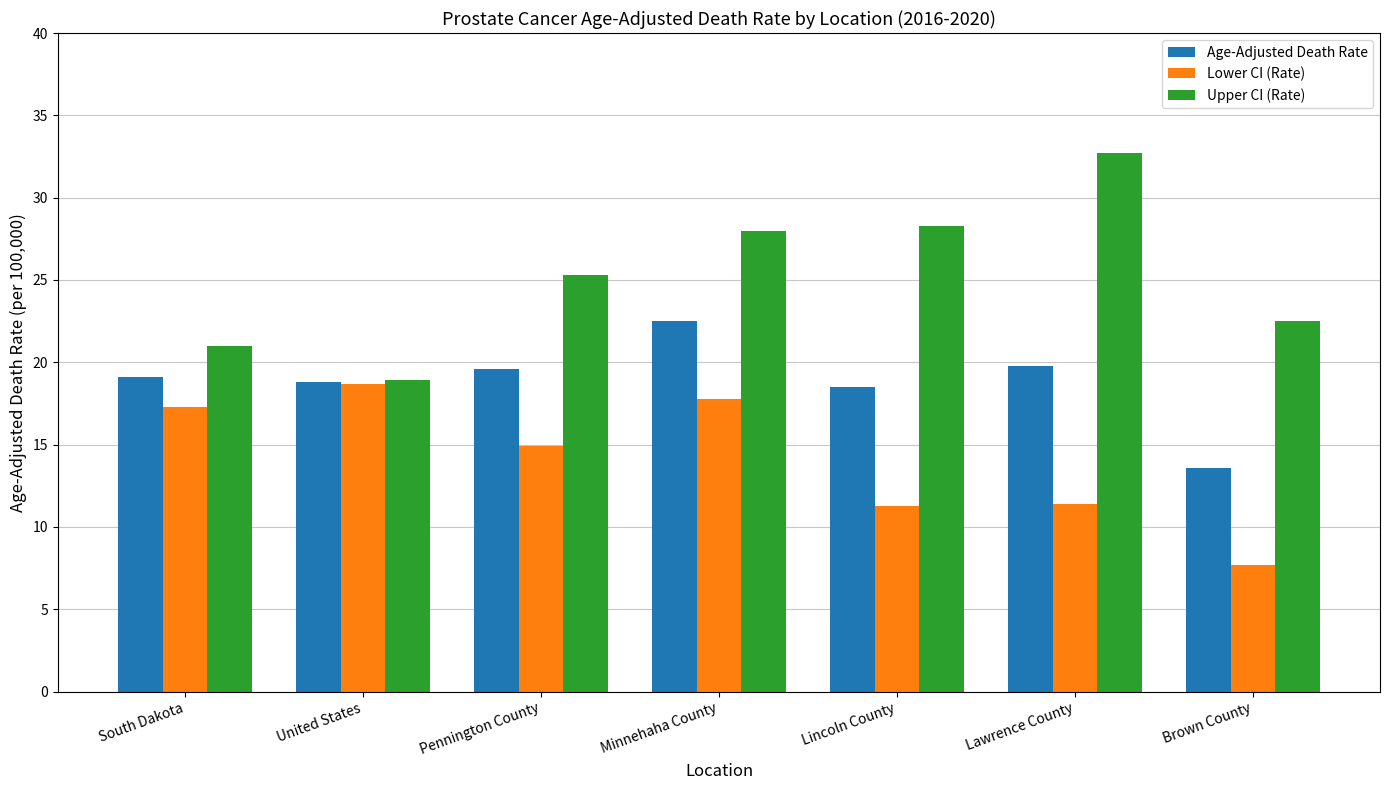

Which series has the widest spread of values?

Upper CI (Rate)